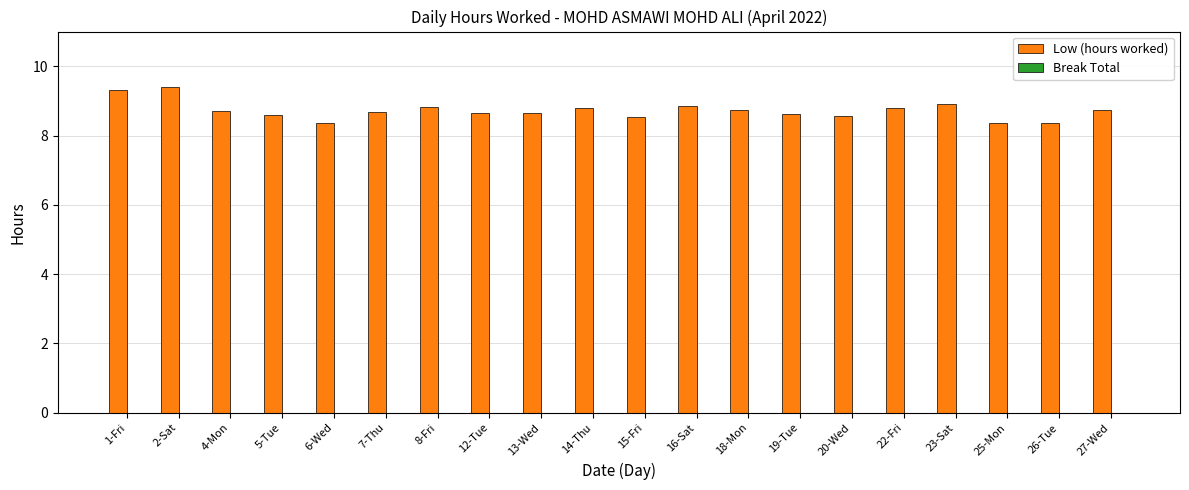

What is the smallest value displayed?

8.4